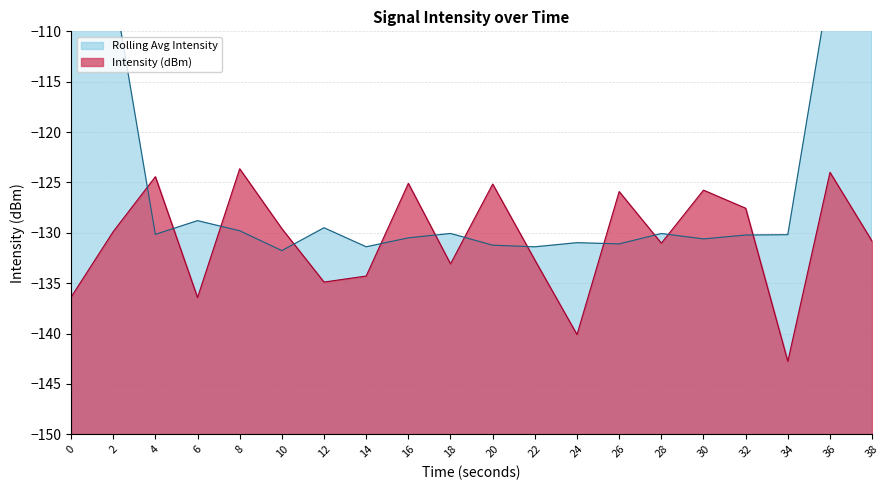

Does the chart display data point markers on the line(s)?

No